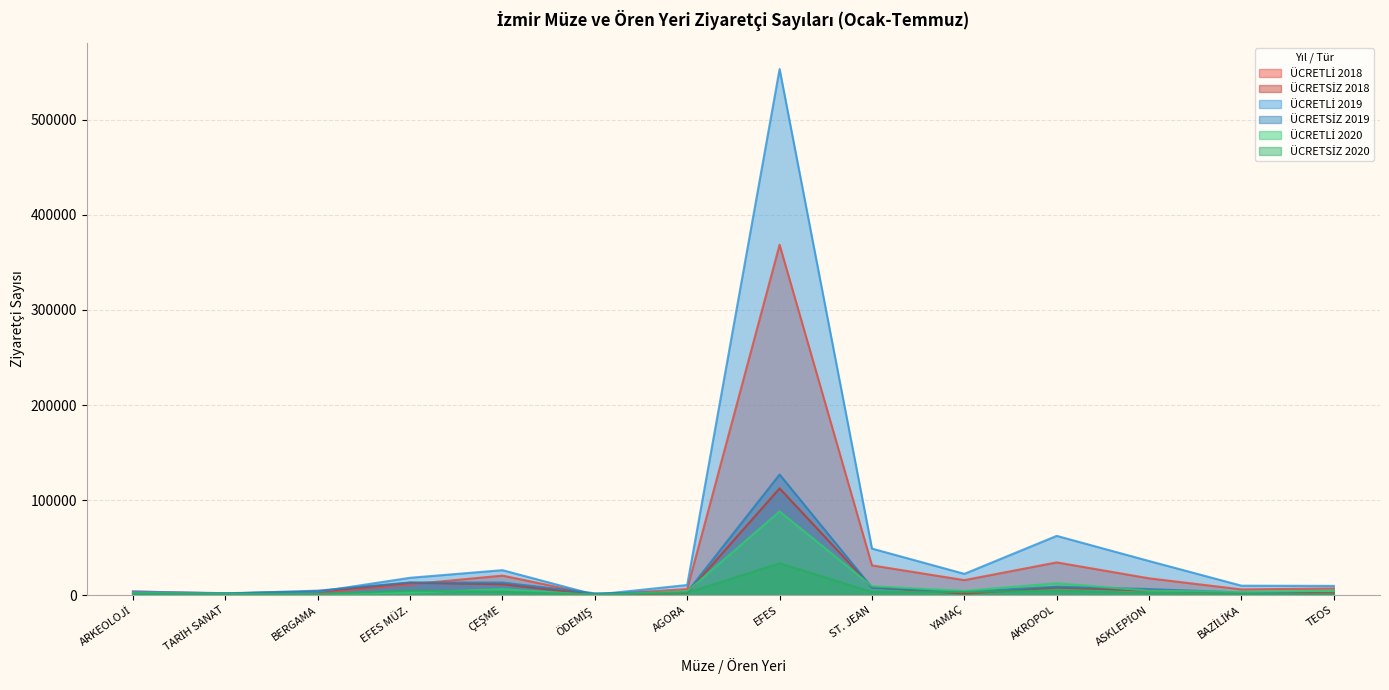

What are all the series names shown in the legend?

ÜCRETLİ 2018, ÜCRETSİZ 2018, ÜCRETLİ 2019, ÜCRETSİZ 2019, ÜCRETLİ 2020, ÜCRETSİZ 2020